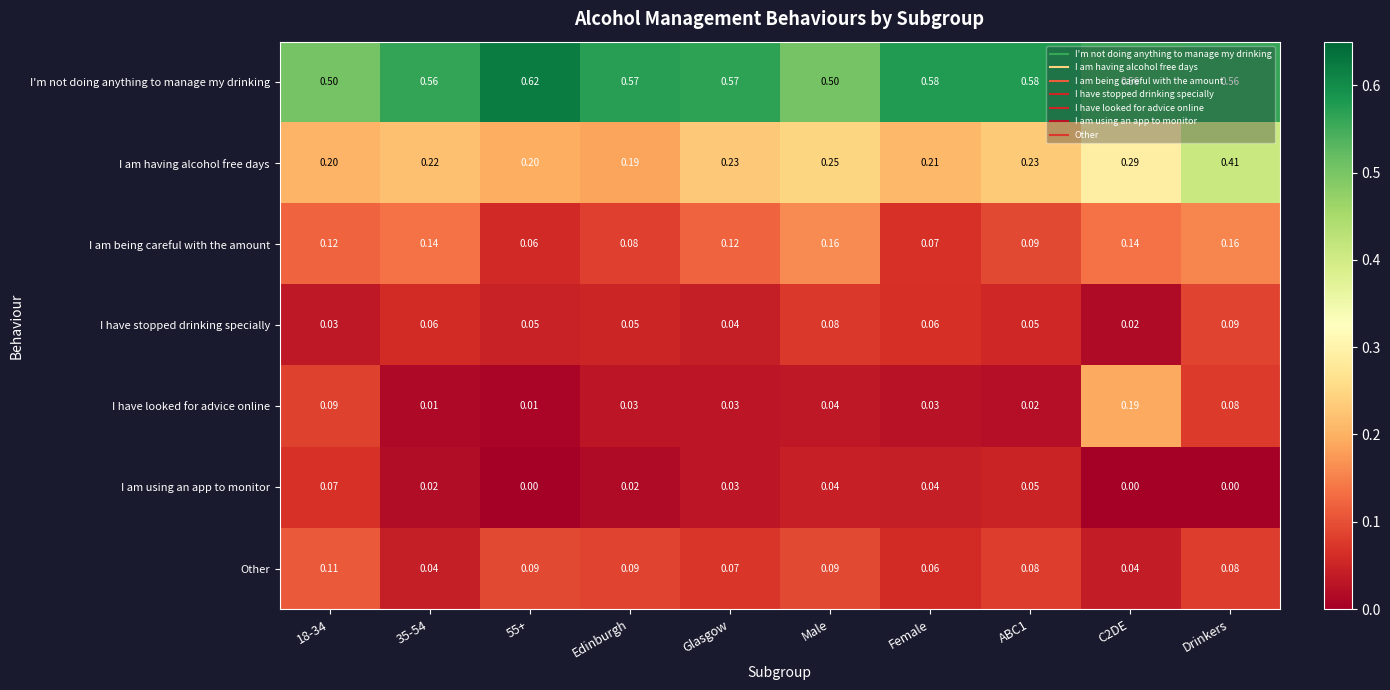

How many categories are shown in the chart?

10